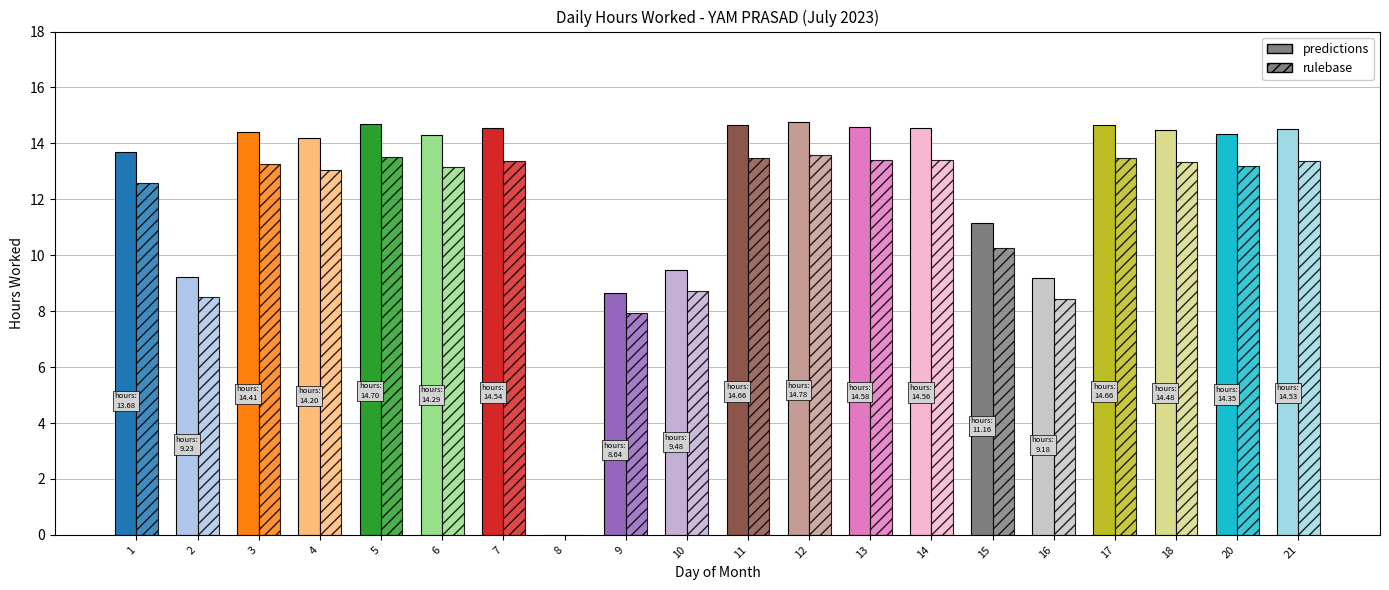

How many data points in Low (hours worked) are above 14?

13